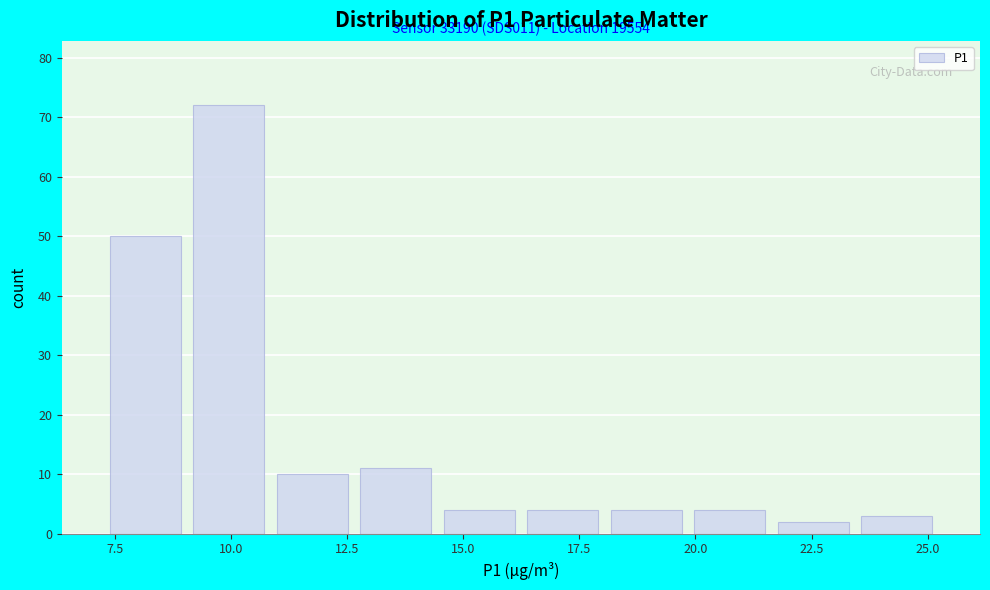

Read against the x-axis, roughly where is the centre of the tallest bar?

10.0